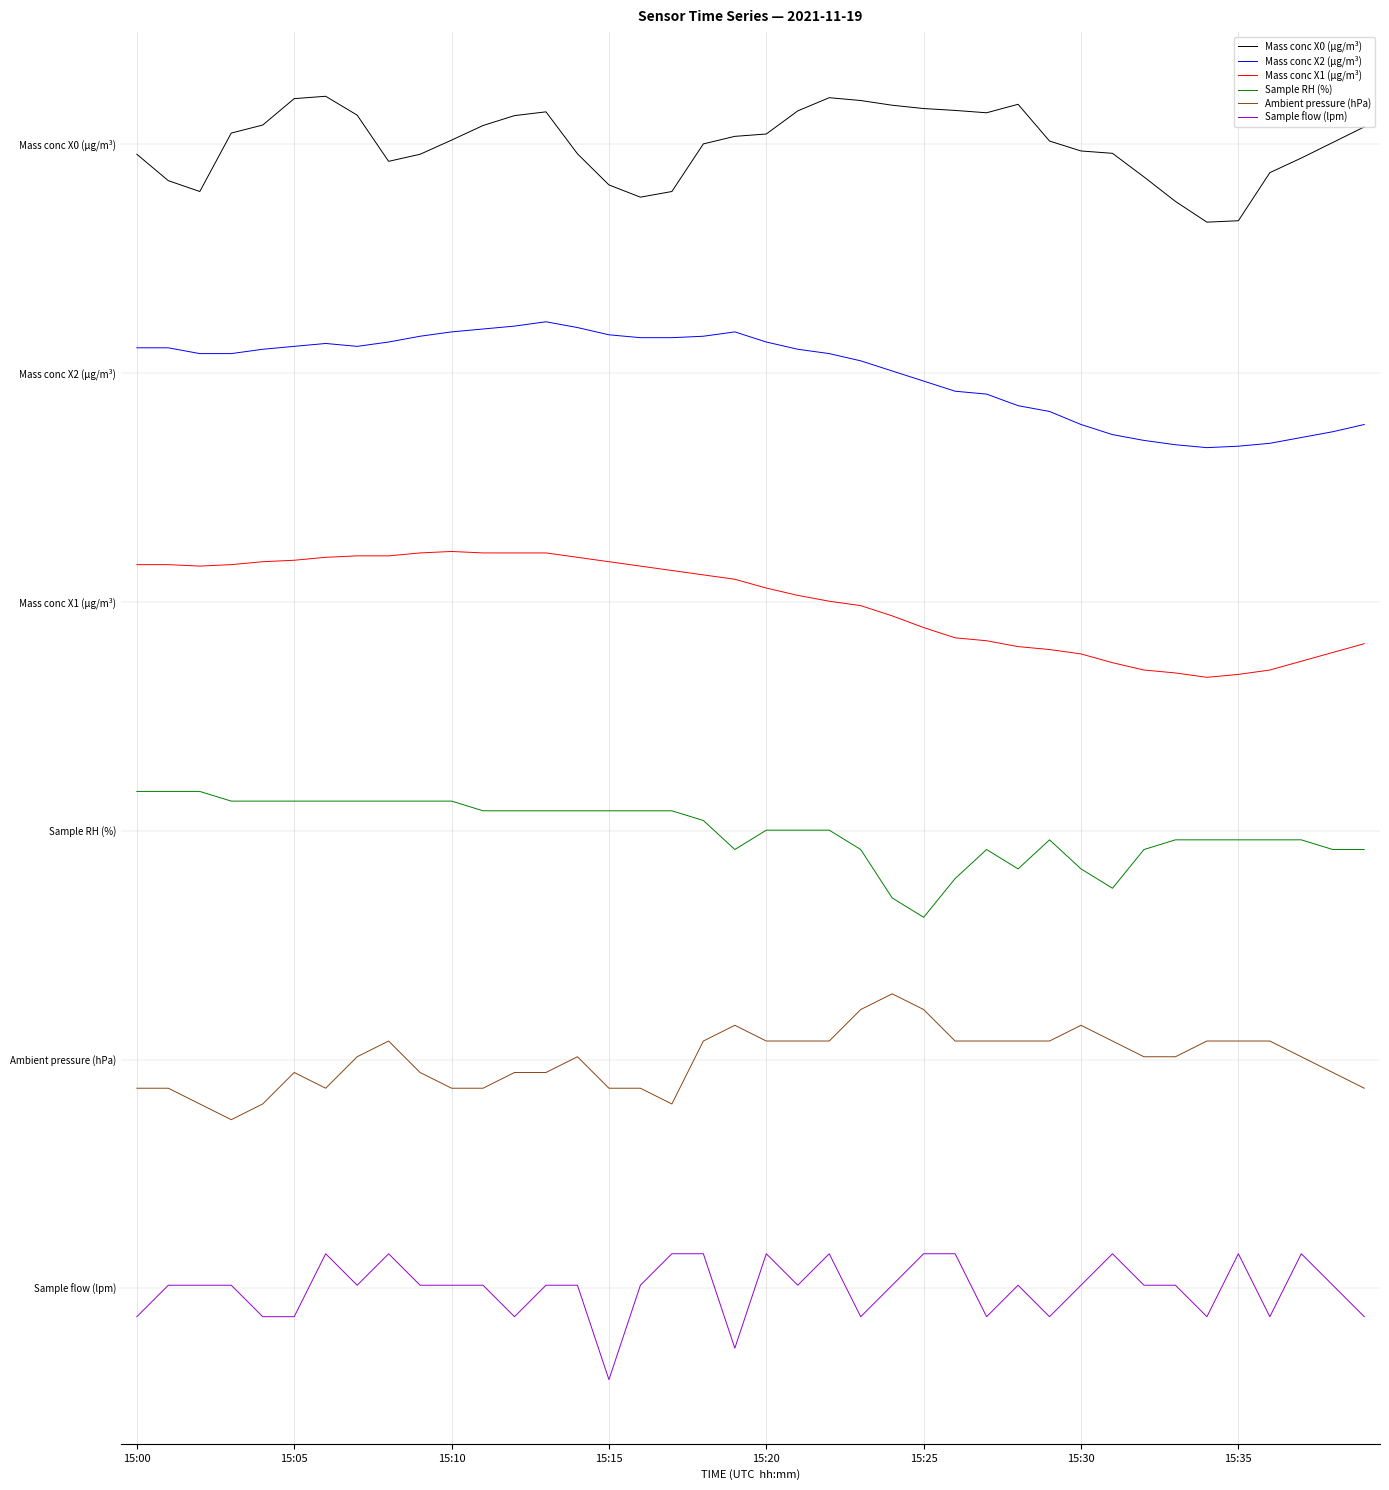

Reading left to right, transcribe all the data shown in this chart.

Mass conc X0 (μg/m³): 5.0	4.8	4.8	5.0	5.1	5.2	5.2	5.1	4.9	5.0	5.0	5.1	5.1	5.1	5.0	4.8	4.8	4.8	5.0	5.0	5.0	5.1	5.2	5.2	5.2	5.2	5.1	5.1	5.2	5.0	5.0	5.0	4.9	4.7	4.7	4.7	4.9	4.9	5.0	5.1
Mass conc X2 (μg/m³): 4.1	4.1	4.1	4.1	4.1	4.1	4.1	4.1	4.1	4.2	4.2	4.2	4.2	4.2	4.2	4.2	4.2	4.2	4.2	4.2	4.1	4.1	4.1	4.1	4.0	4.0	3.9	3.9	3.9	3.8	3.8	3.7	3.7	3.7	3.7	3.7	3.7	3.7	3.7	3.8
Mass conc X1 (μg/m³): 3.2	3.2	3.2	3.2	3.2	3.2	3.2	3.2	3.2	3.2	3.2	3.2	3.2	3.2	3.2	3.2	3.2	3.1	3.1	3.1	3.1	3.0	3.0	3.0	2.9	2.9	2.8	2.8	2.8	2.8	2.8	2.7	2.7	2.7	2.7	2.7	2.7	2.7	2.8	2.8
Sample RH (%): 2.2	2.2	2.2	2.1	2.1	2.1	2.1	2.1	2.1	2.1	2.1	2.1	2.1	2.1	2.1	2.1	2.1	2.1	2.0	1.9	2.0	2.0	2.0	1.9	1.7	1.6	1.8	1.9	1.8	2.0	1.8	1.7	1.9	2.0	2.0	2.0	2.0	2.0	1.9	1.9
Ambient pressure (hPa): 0.9	0.9	0.8	0.7	0.8	0.9	0.9	1.0	1.1	0.9	0.9	0.9	0.9	0.9	1.0	0.9	0.9	0.8	1.1	1.1	1.1	1.1	1.1	1.2	1.3	1.2	1.1	1.1	1.1	1.1	1.1	1.1	1.0	1.0	1.1	1.1	1.1	1.0	0.9	0.9
Sample flow (lpm): -0.1	0.0	0.0	0.0	-0.1	-0.1	0.2	0.0	0.2	0.0	0.0	0.0	-0.1	0.0	0.0	-0.4	0.0	0.2	0.2	-0.3	0.2	0.0	0.2	-0.1	0.0	0.2	0.2	-0.1	0.0	-0.1	0.0	0.2	0.0	0.0	-0.1	0.2	-0.1	0.2	0.0	-0.1